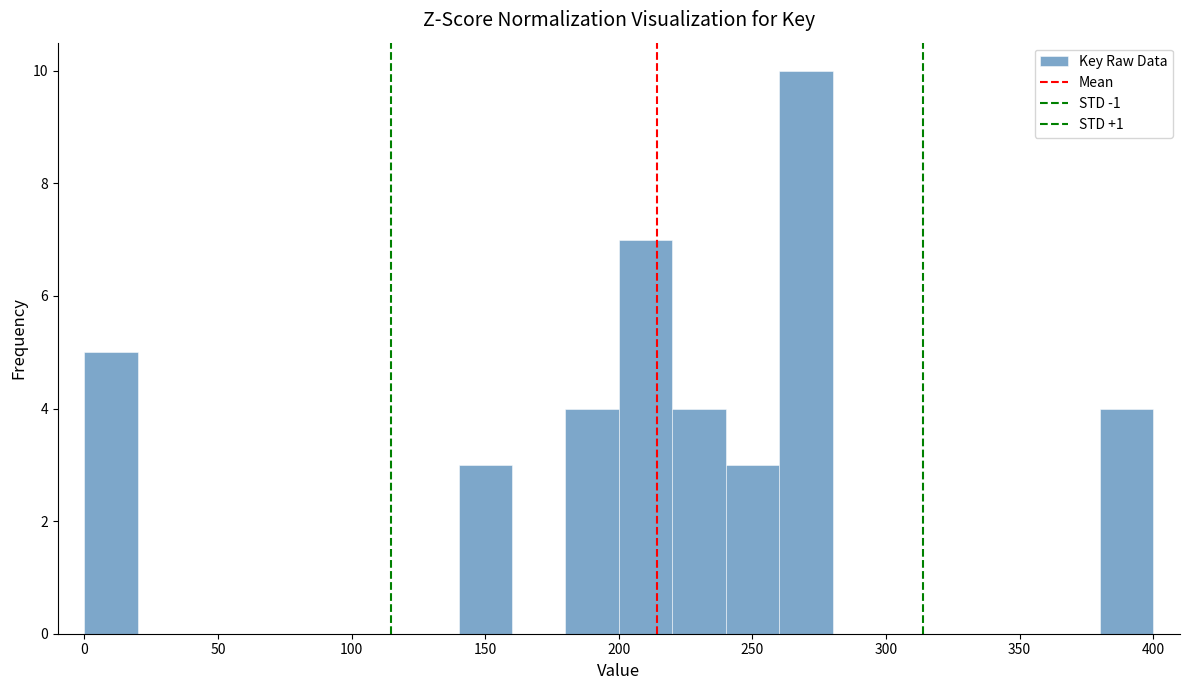

Reading left to right, list every bar in this chart as the range it spans on the x-axis followed by its height. The values are not printed on the chart, so give them approximately, as read against the axis.

0 to 20: 5
20 to 40: 0
40 to 60: 0
60 to 80: 0
80 to 100: 0
100 to 120: 0
120 to 140: 0
140 to 160: 3
160 to 180: 0
180 to 200: 4
200 to 220: 7
220 to 240: 4
240 to 260: 3
260 to 280: 10
280 to 300: 0
300 to 320: 0
320 to 340: 0
340 to 360: 0
360 to 380: 0
380 to 400: 4